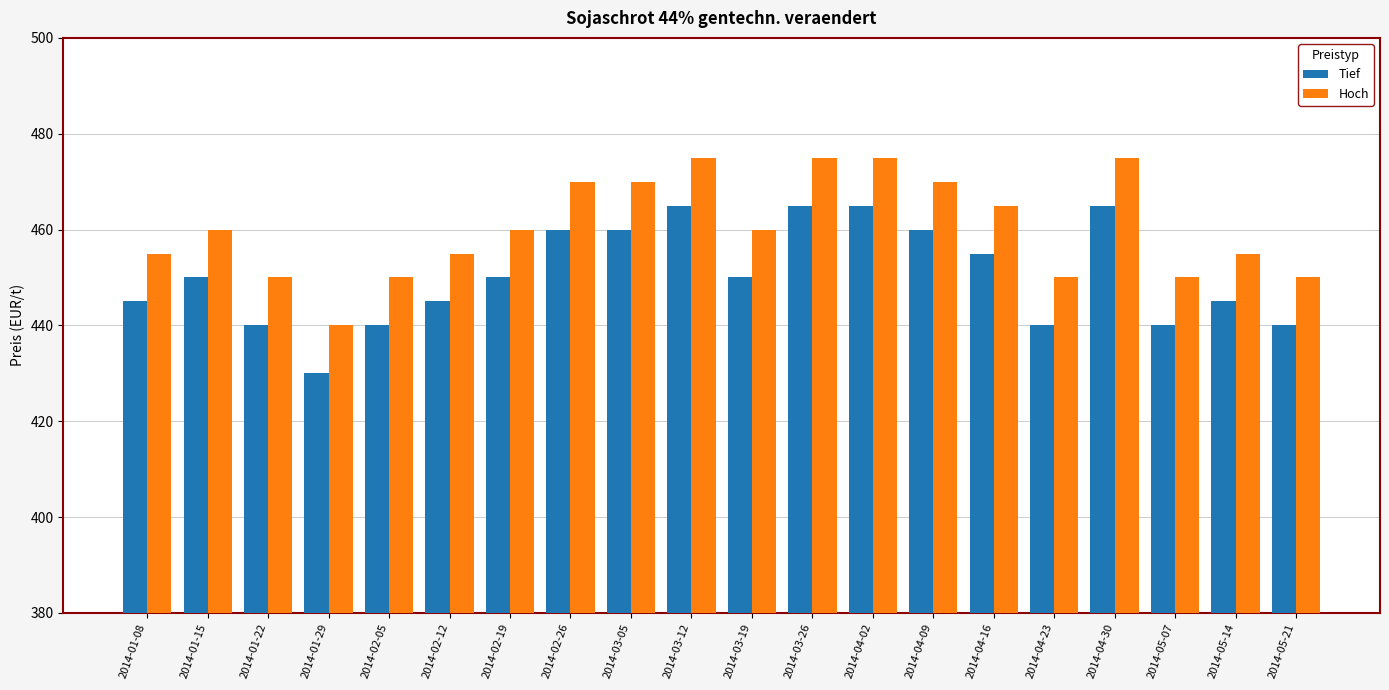

What is the label of the 2nd bar from the right?

2014-05-14